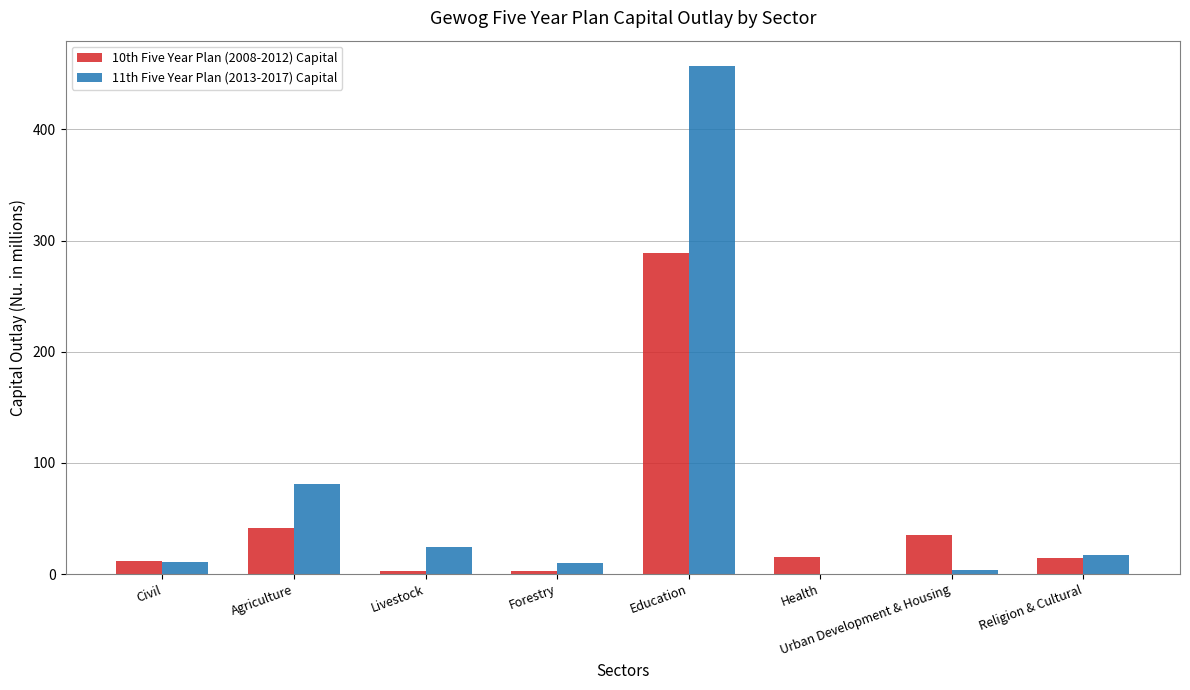

What is the average value of the 10th Five Year Plan (2008-2012) Capital series?

51.7